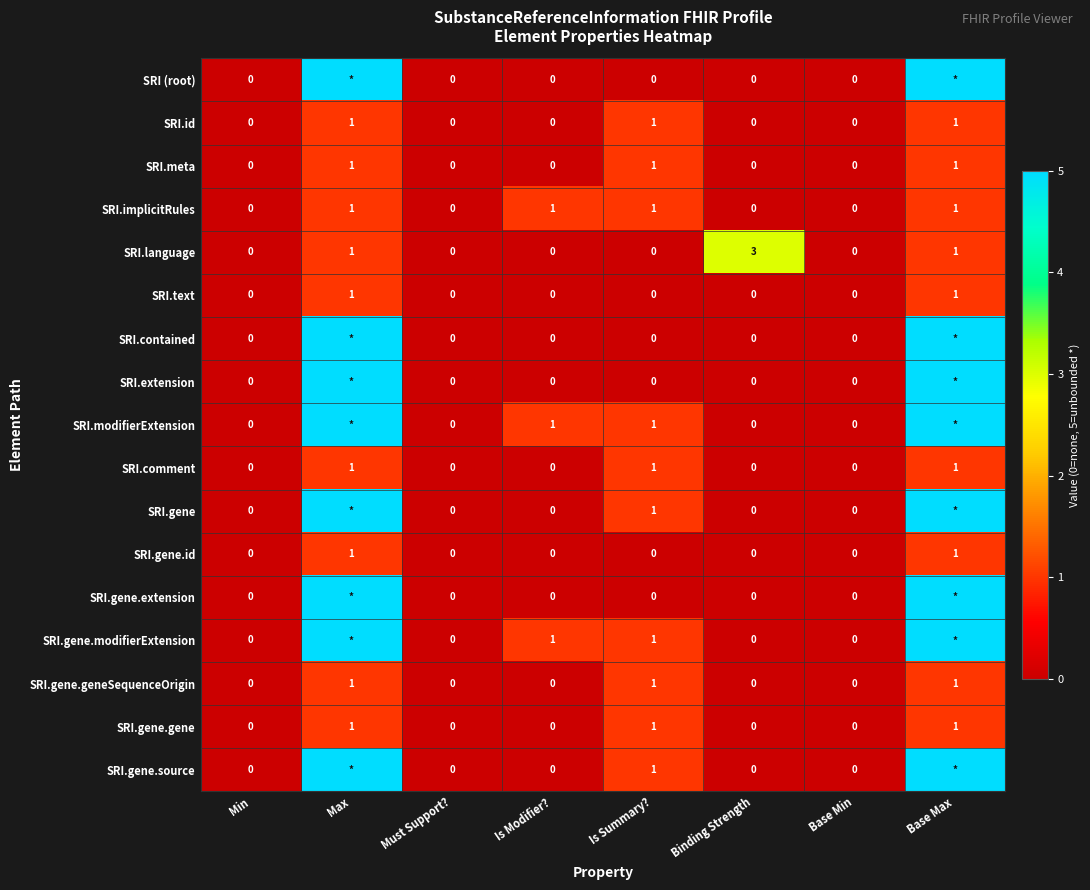

What is the sum of all SRI.language values?

5